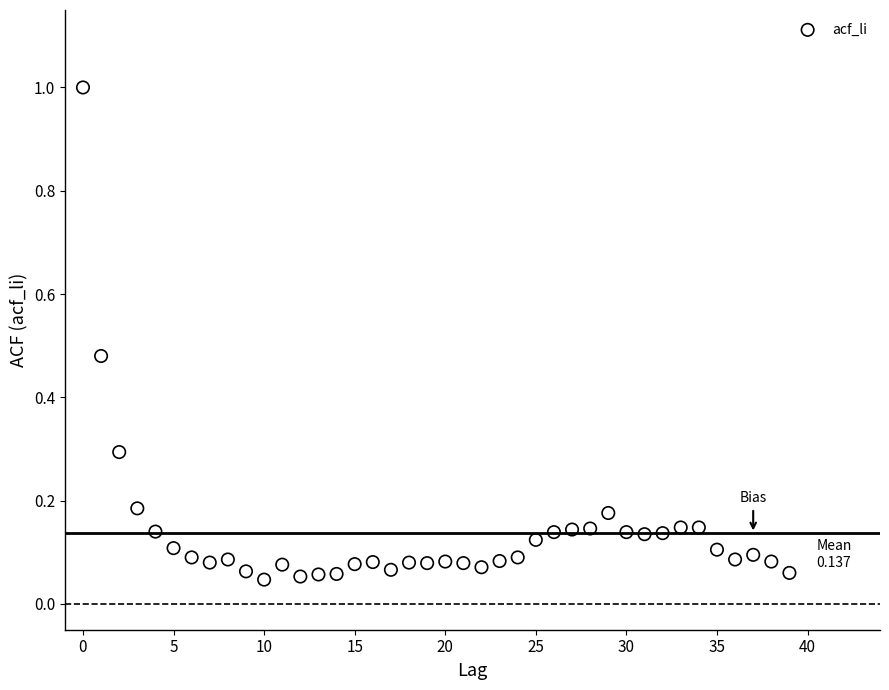

What is the range of Y values (max minus min)?

1.0